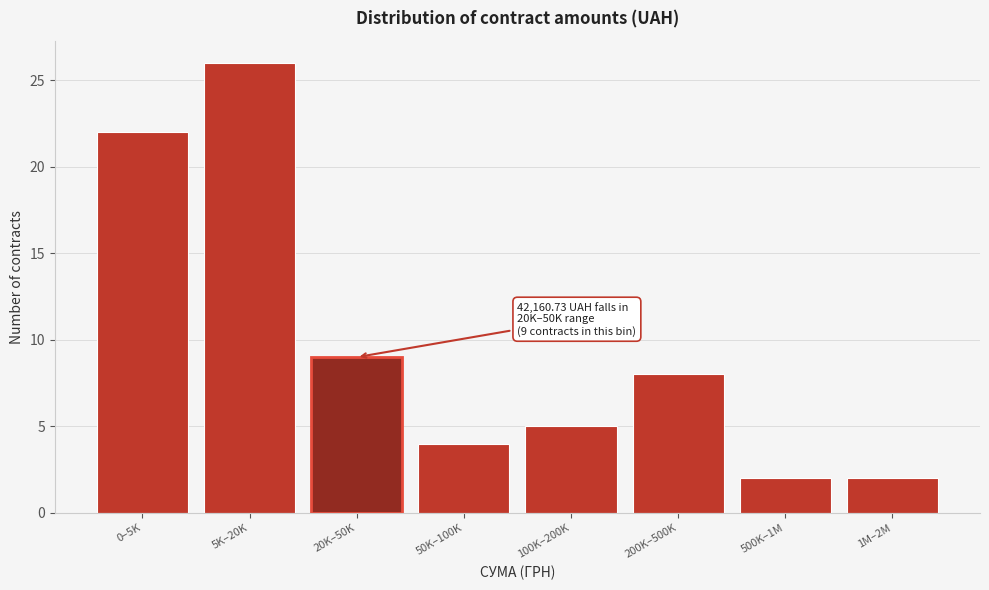

Reading left to right, list all the values displayed in this chart.

22	26	9	4	5	8	2	2